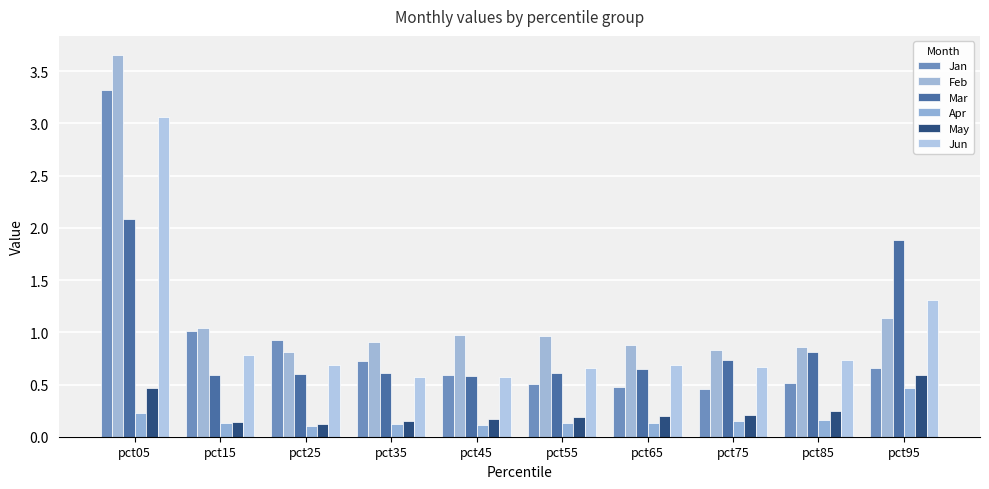

What is the value of the Apr bar at the 5th from the left?

0.1